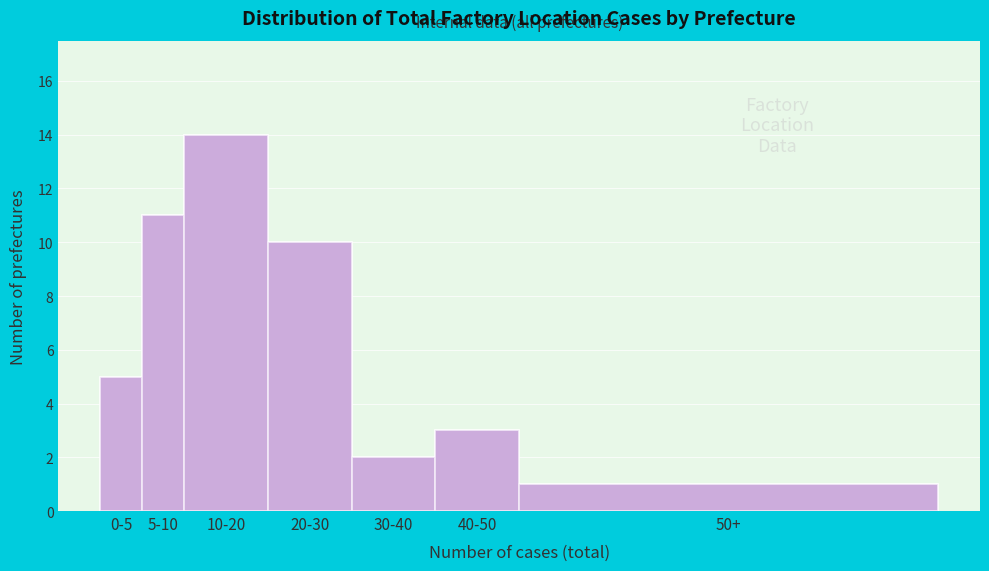

Reading left to right, transcribe all the data shown in this chart.

0-5=5	5-10=11	10-20=14	20-30=10	30-40=2	40-50=3	50+=1